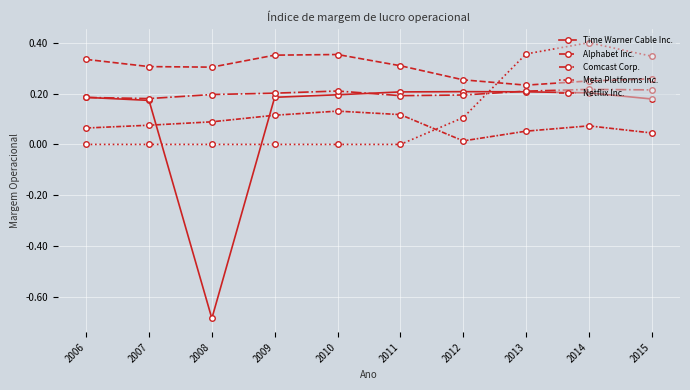

What is the value of the Comcast Corp. point at the 10th from the left?

0.2